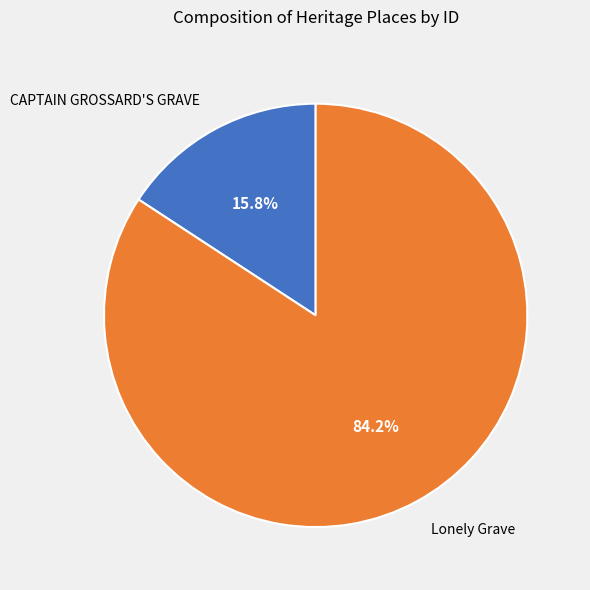

To the nearest percent, what percentage of the pie is CAPTAIN GROSSARD'S GRAVE?

16%